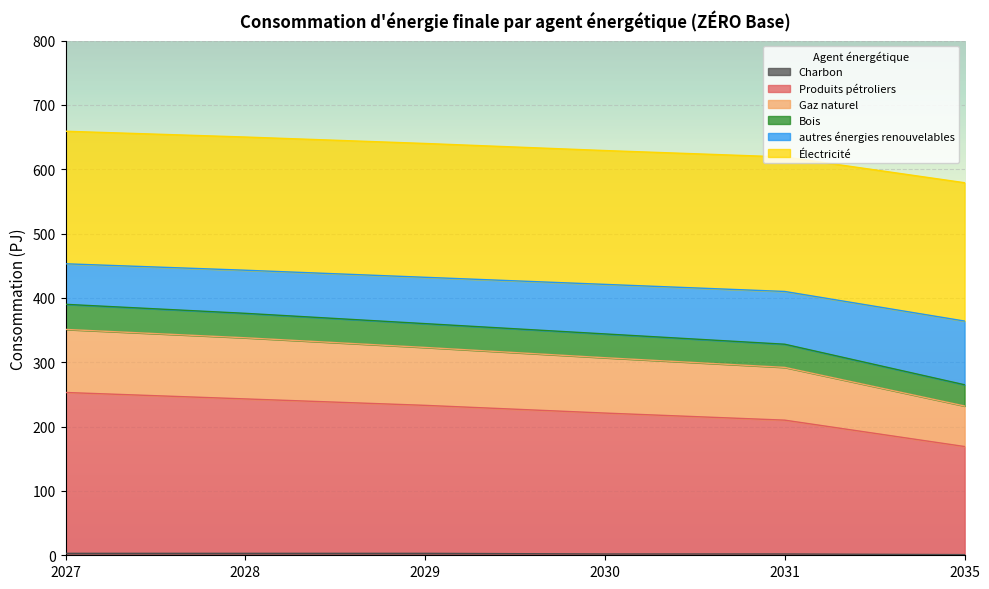

Which category has the highest value in the Gaz naturel series?

2027